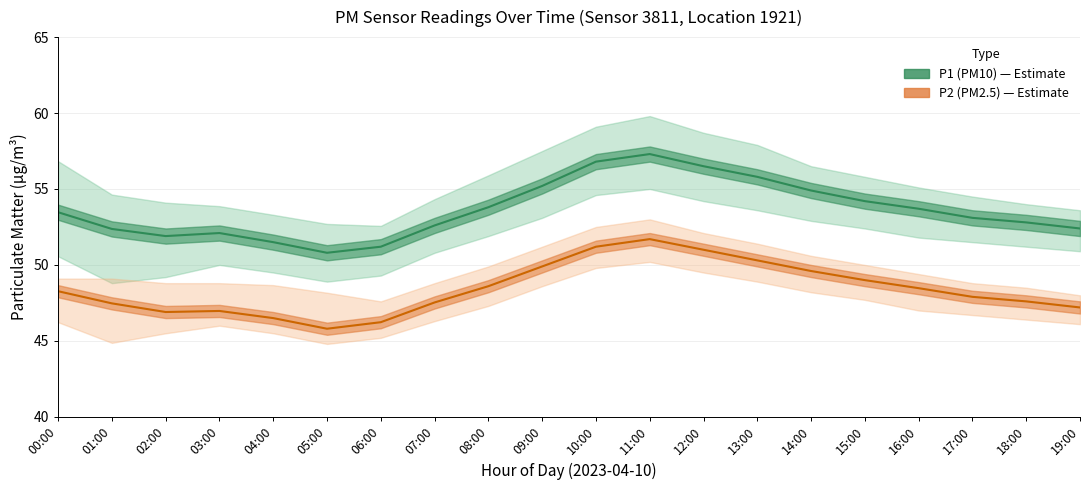

What is the difference between the P2_lower values at 08:00 and 15:00?

0.4